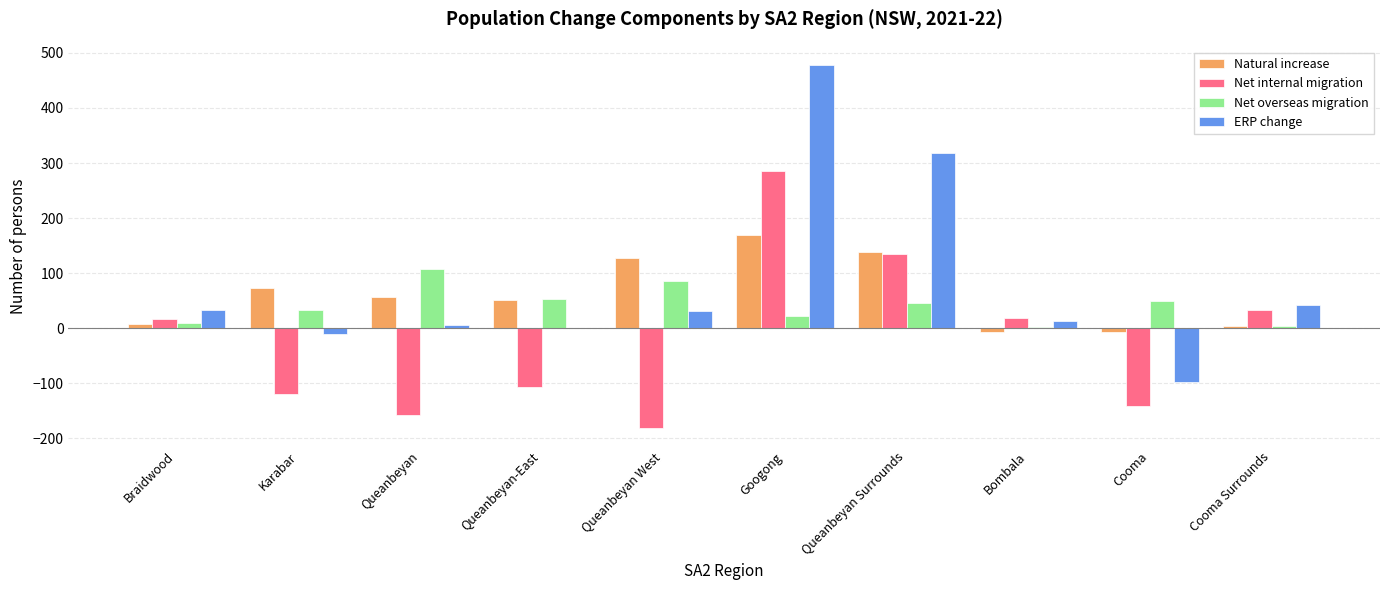

Is it true that Net internal migration equals -158 at Queanbeyan?

True